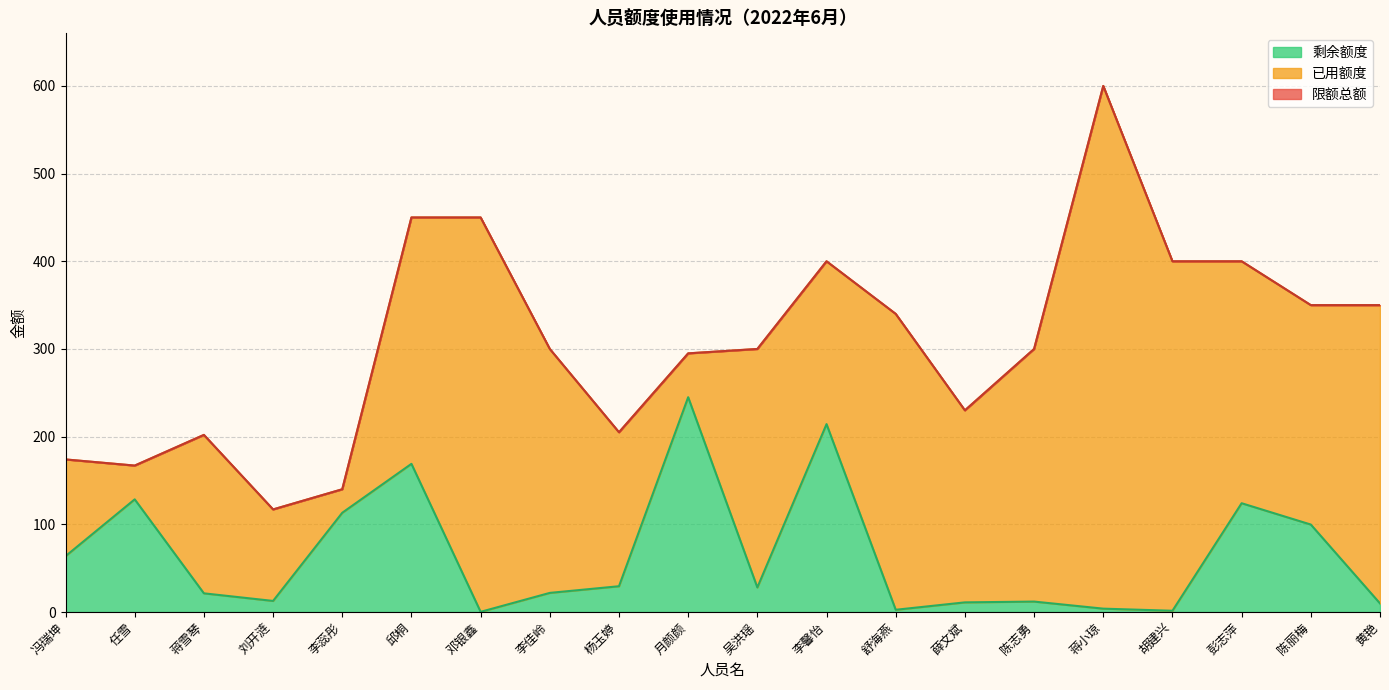

True or false: 限额总额 and 剩余额度 intersect in this chart.

False